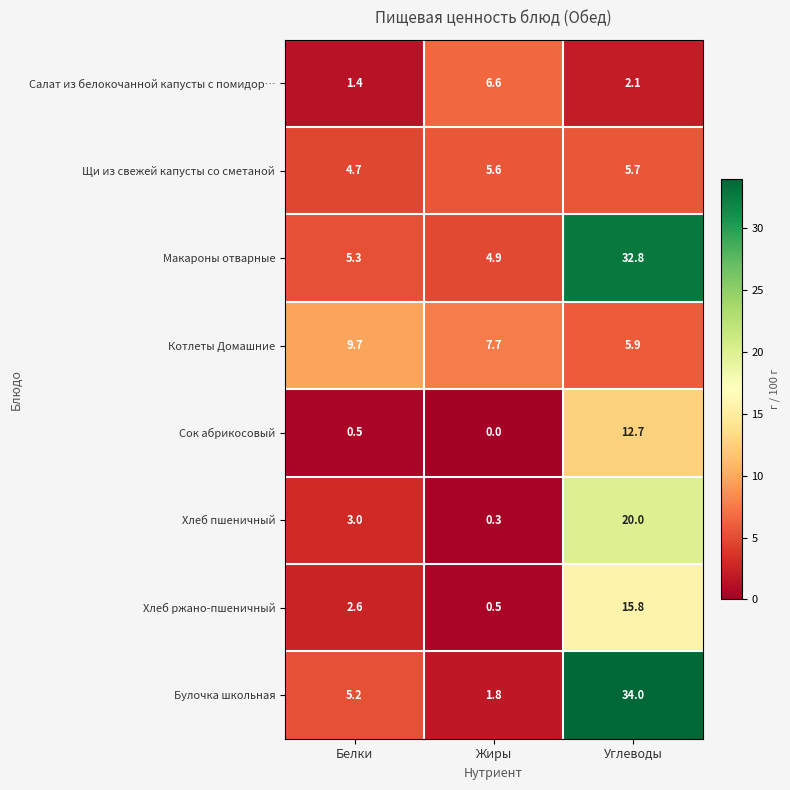

What is the maximum value shown in the chart?

34.0